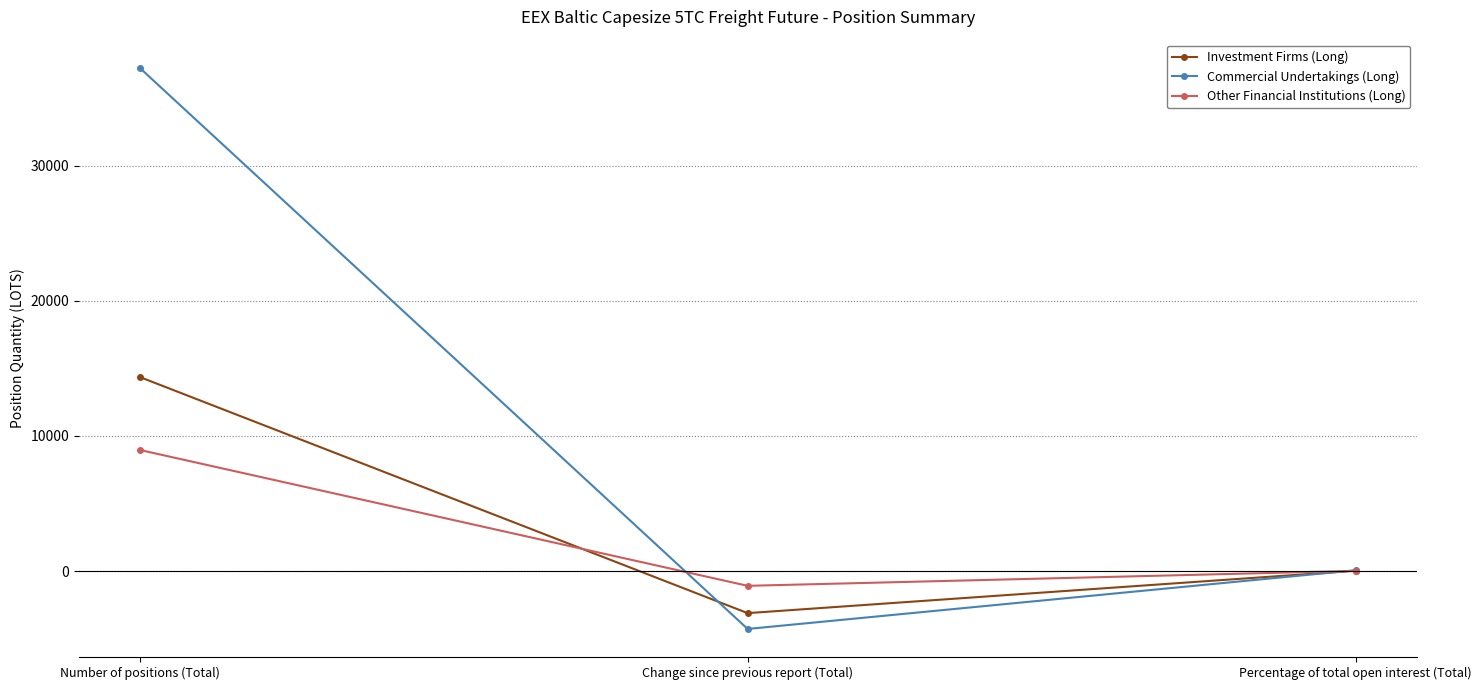

What is the lowest value of the Commercial Undertakings (Long) series?

-4285.0